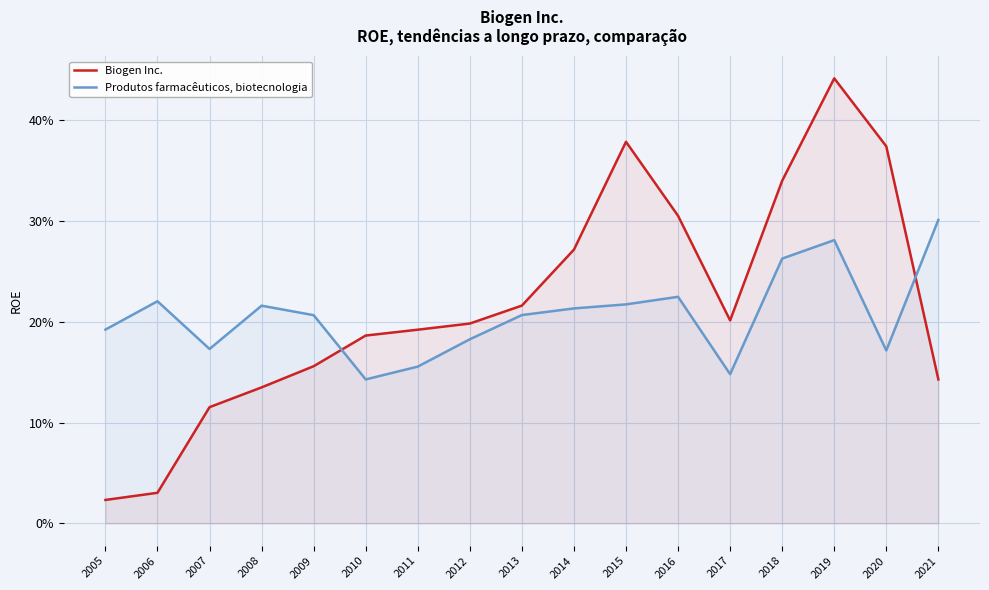

What is the average value of the Produtos farmacêuticos, biotecnologia series?

0.2